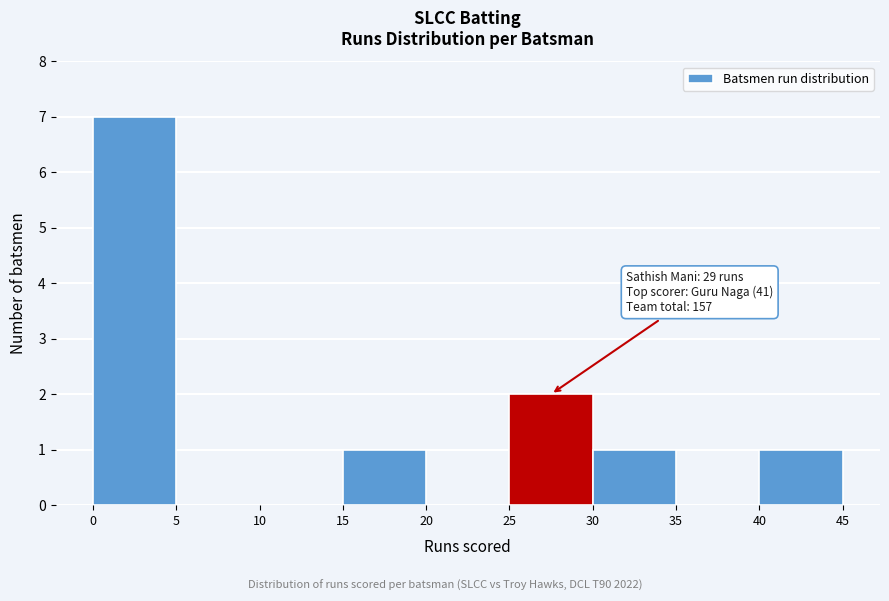

Which range on the x-axis has the tallest bar?

0 to 5